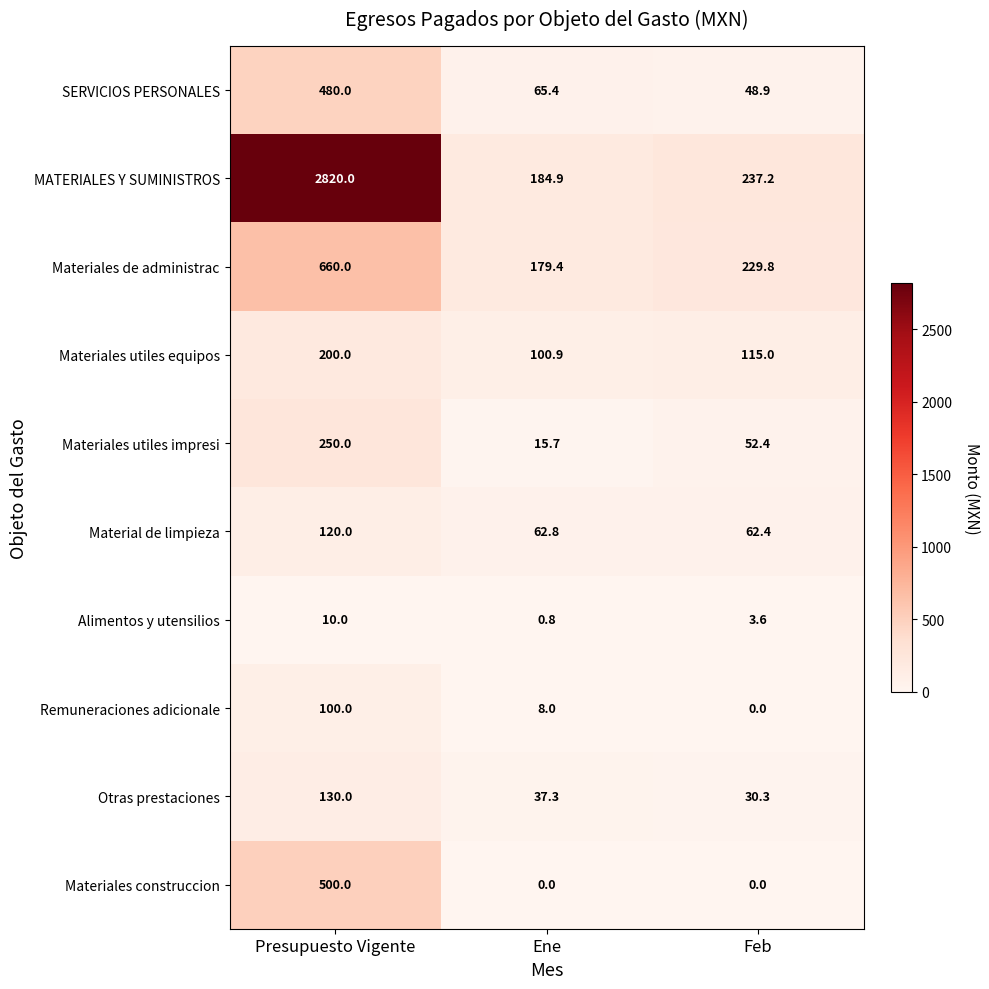

Reading left to right, list all the values displayed in this chart.

SERVICIOS PERSONALES: 480.0	65.4	48.9
MATERIALES Y SUMINISTROS: 2820.0	184.9	237.2
Materiales de administrac: 660.0	179.4	229.8
Materiales utiles equipos: 200.0	100.9	115.0
Materiales utiles impresi: 250.0	15.7	52.4
Material de limpieza: 120.0	62.8	62.4
Alimentos y utensilios: 10.0	0.8	3.6
Remuneraciones adicionale: 100.0	8.0	0.0
Otras prestaciones: 130.0	37.3	30.3
Materiales construccion: 500.0	0.0	0.0